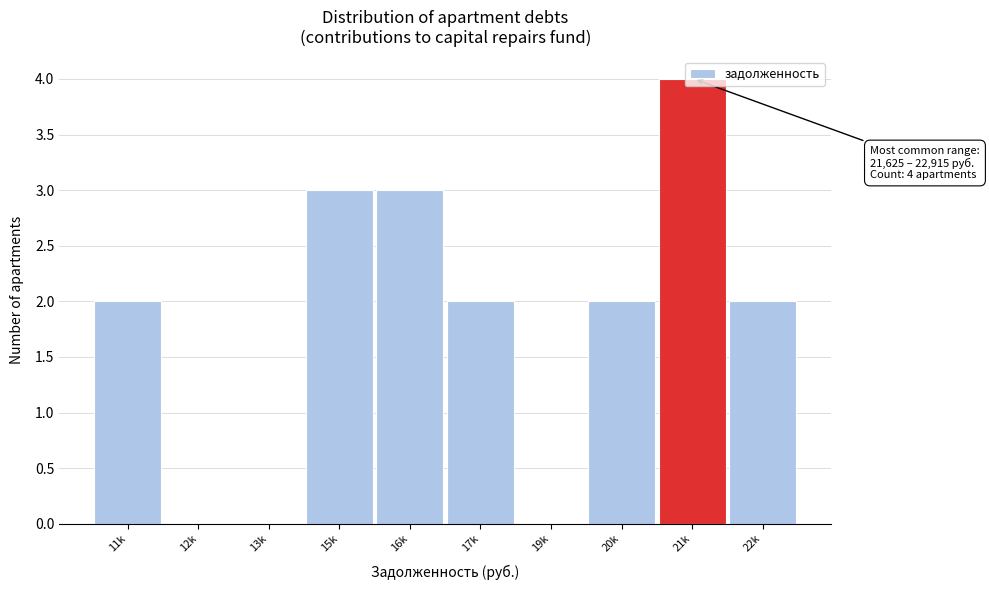

The value at 19k is 2. True or false?

False